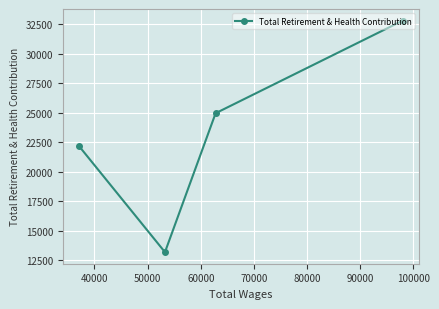

What is the value of the 3rd point from the left?

24944